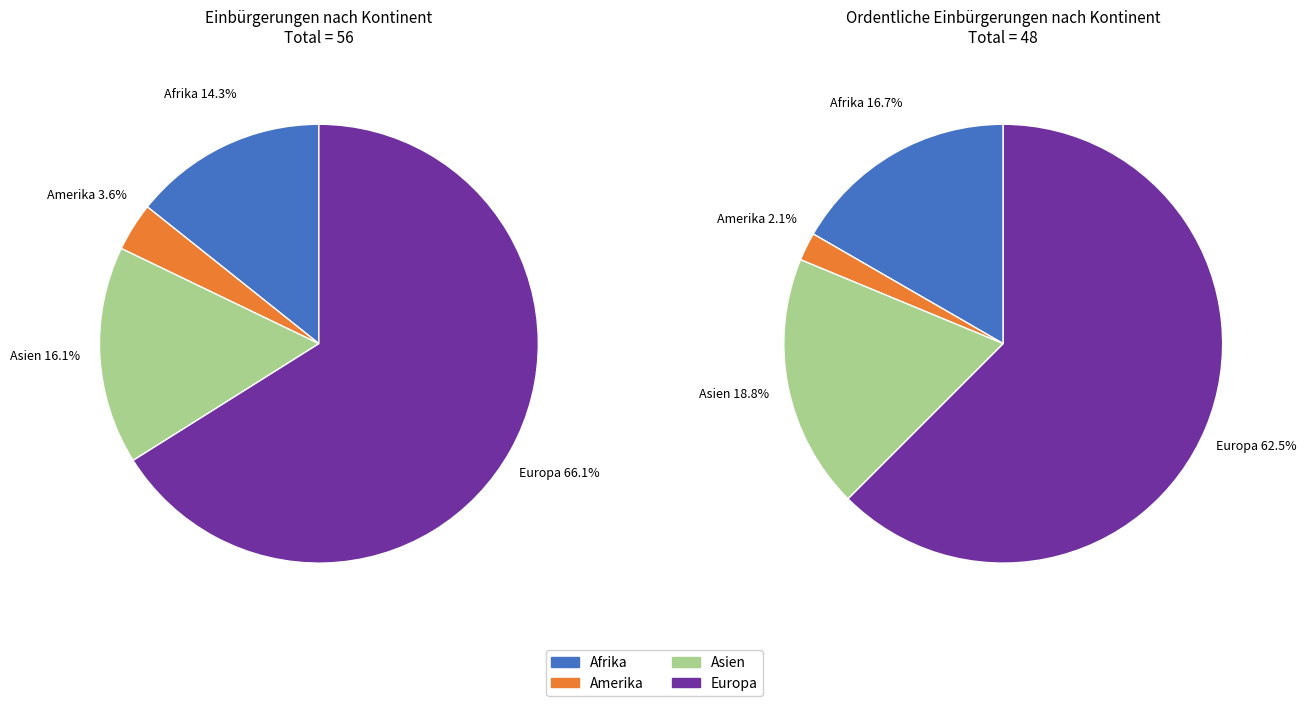

What is the majority slice?

Europa